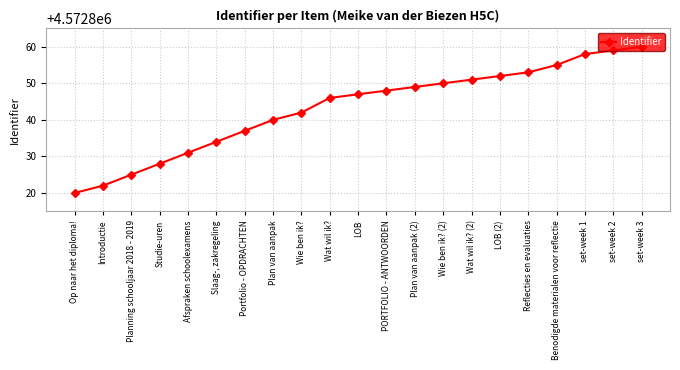

What position from the right is PORTFOLIO - ANTWOORDEN?

10